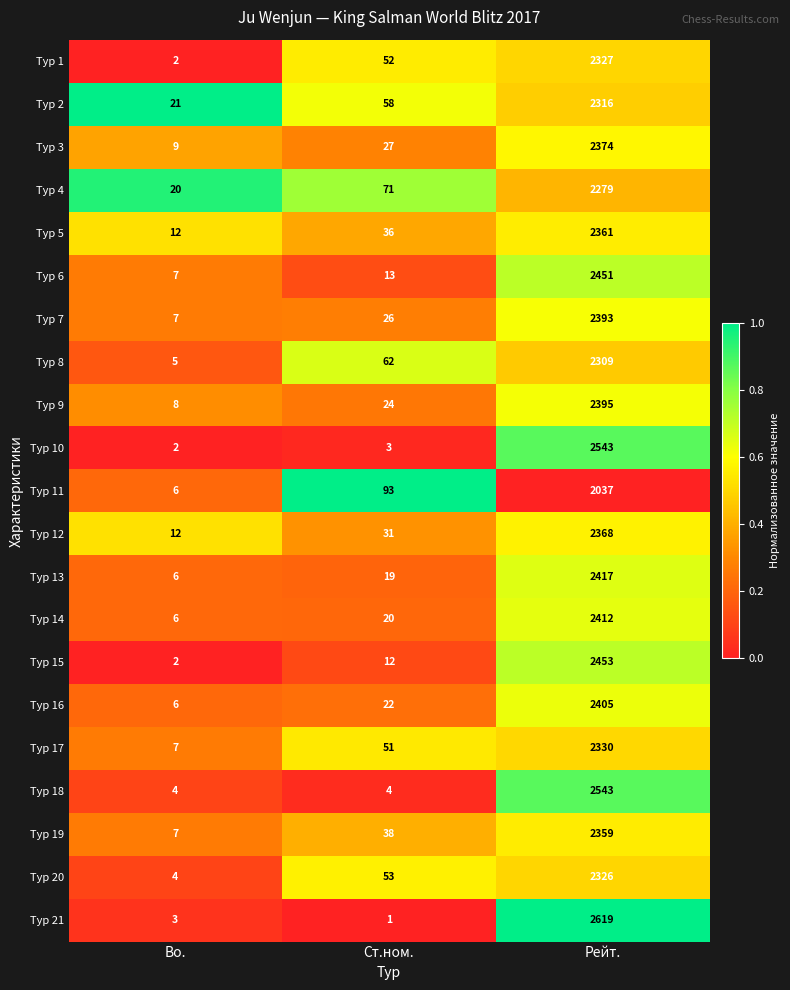

What is the approximate value of Тур 7 at Рейт., to the nearest 100?

2400